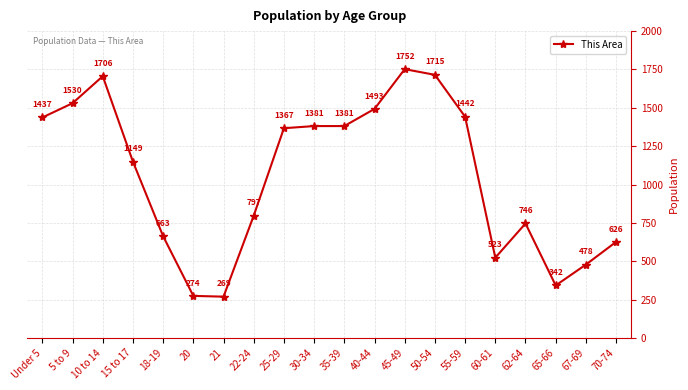

What is the value of the 9th point from the left?

1367